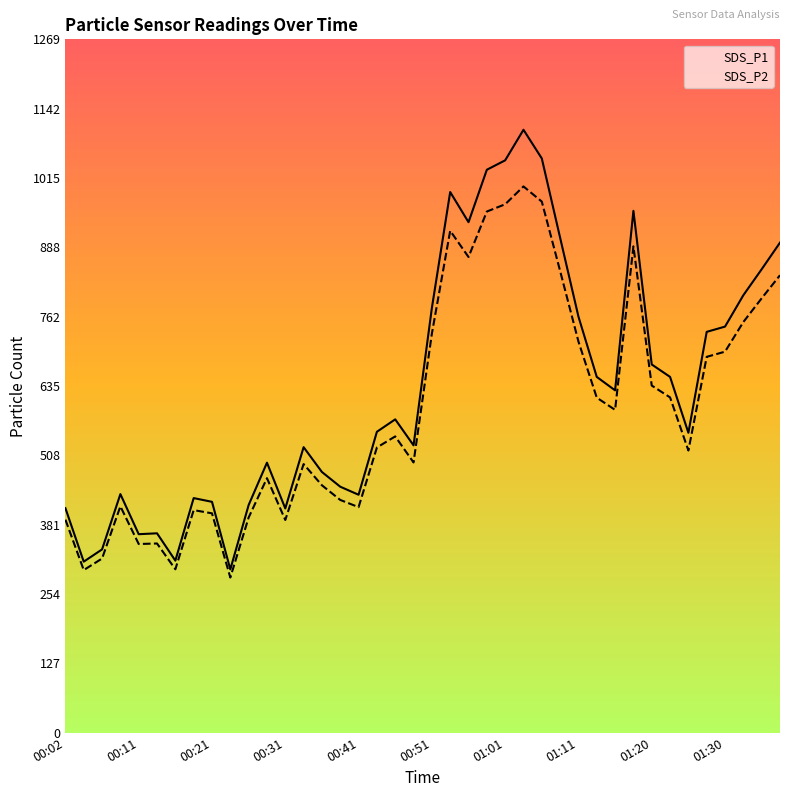

What is the difference between the second highest and second lowest values in the SDS_P1 series?

738.1